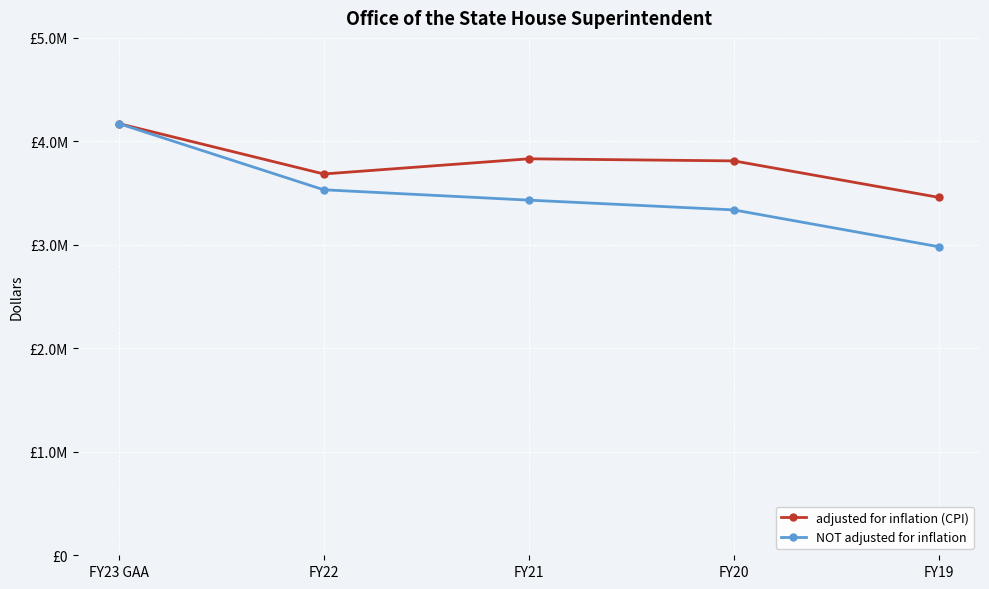

What is the spread (max minus min) of values at FY21?

399416